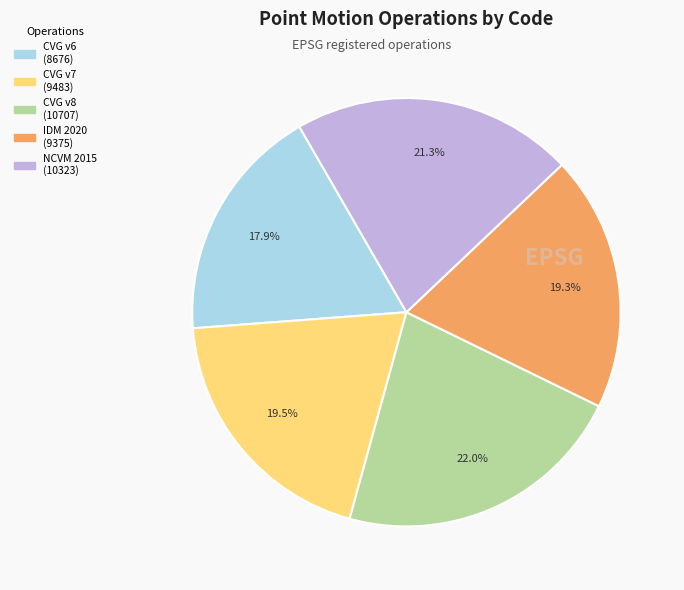

Is there any slice that represents more than half of the pie?

No